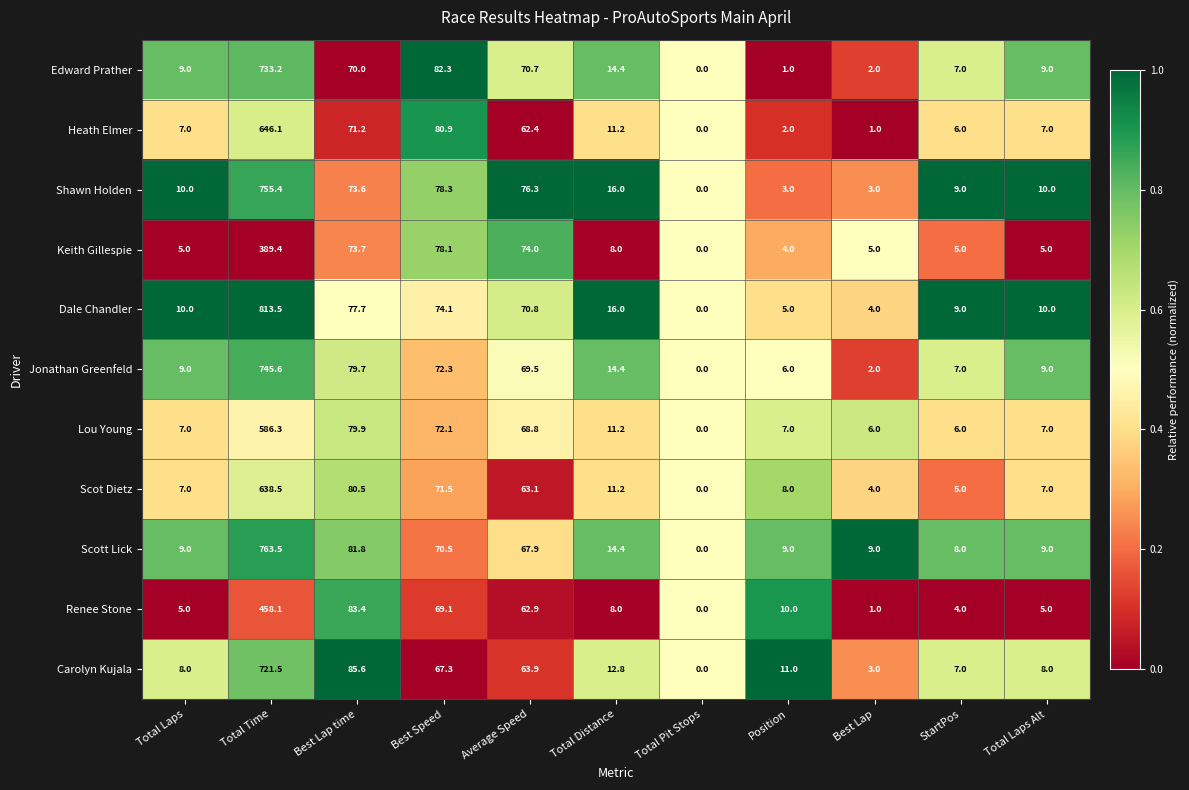

At which category is the sum across all series the highest?

Total Time